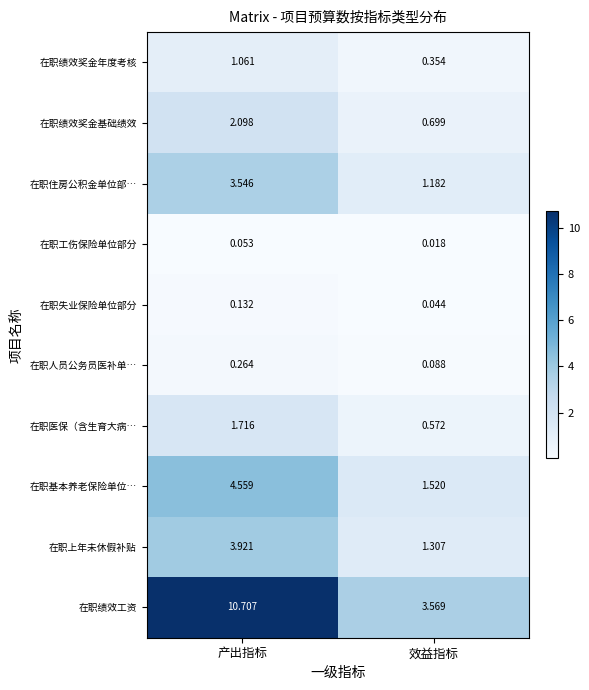

Which series changed the most between 产出指标 and 效益指标?

在职绩效工资